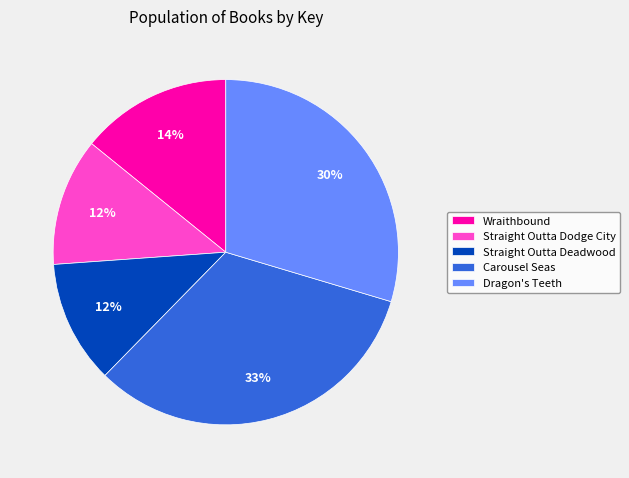

To the nearest percent, what portion does Wraithbound represent?

14%